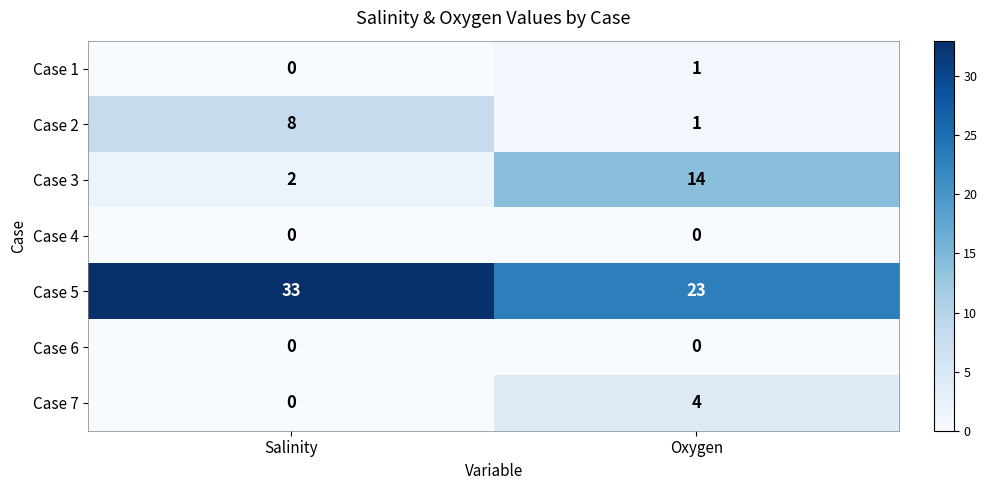

At which label is Case 2 closest to 4?

Oxygen